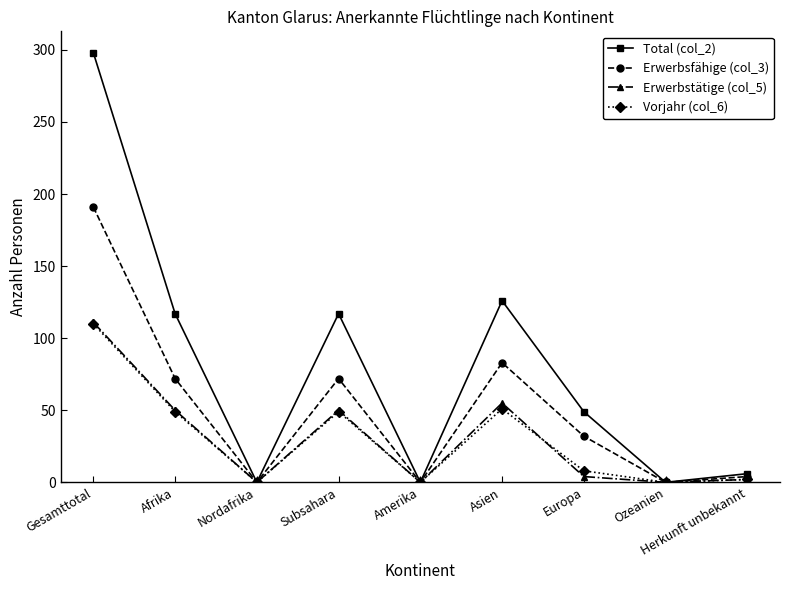

Which category has the highest value in the Vorjahr (col_6) series?

Gesamttotal